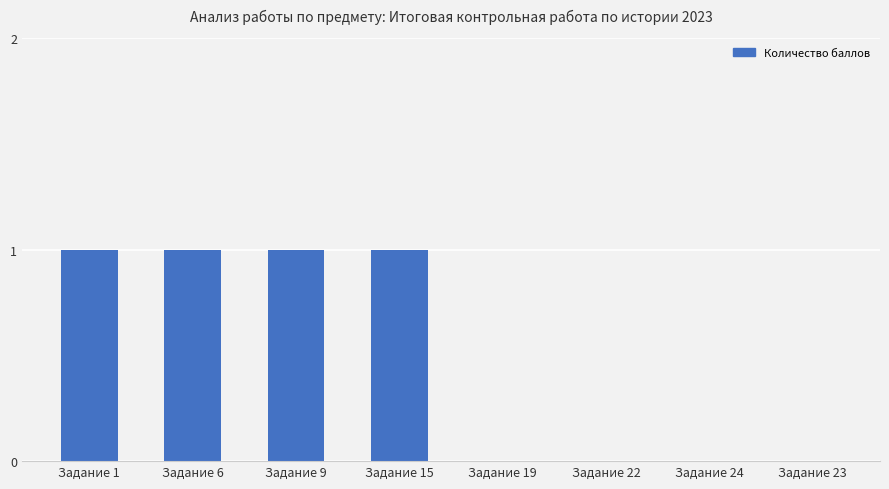

How many distinct data groups are displayed?

1